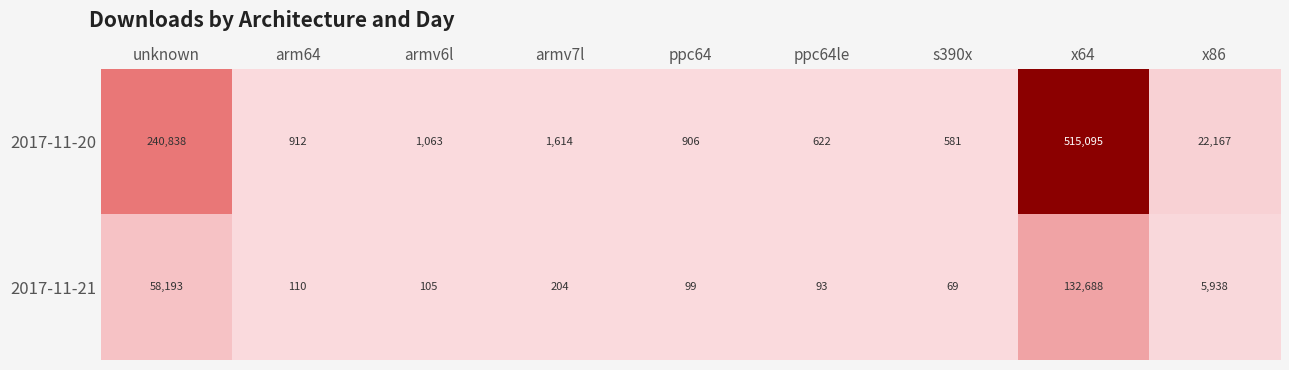

Between armv6l and x86, which series saw the biggest shift?

2017-11-20